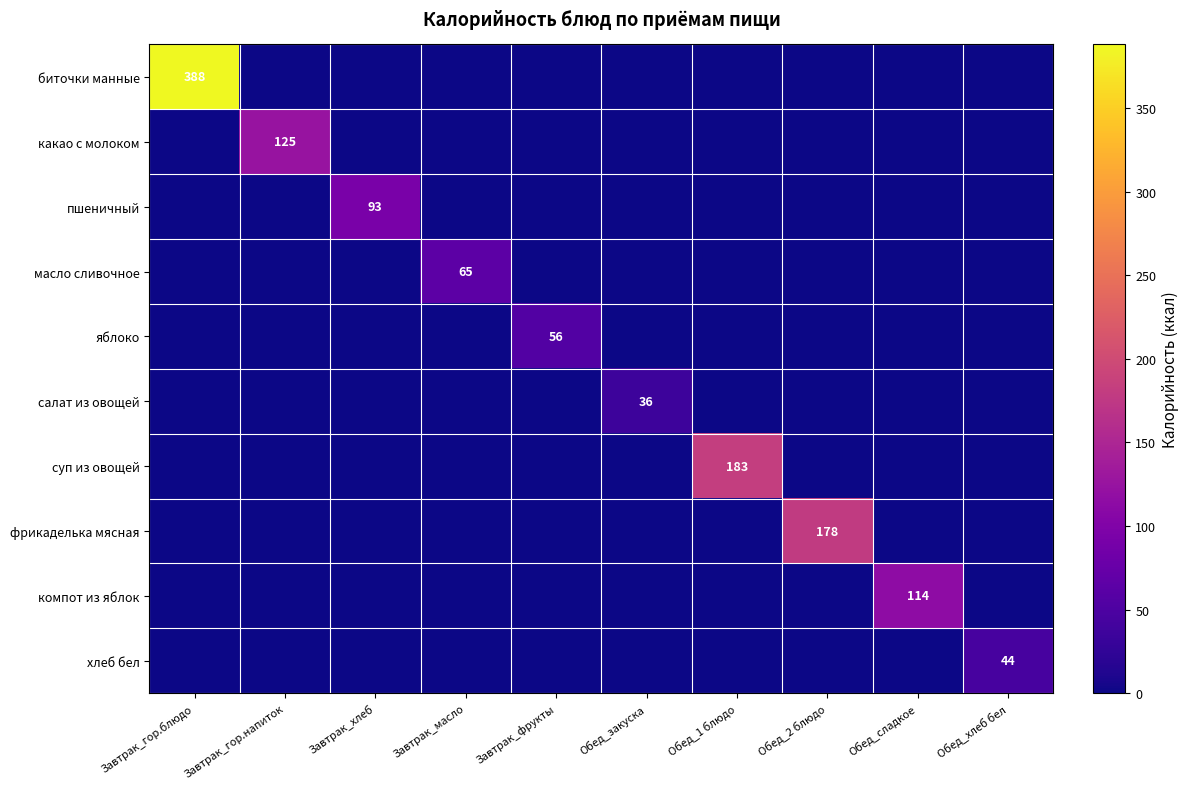

The value of фрикаделька мясная at Обед_2 блюдо is 178. True or false?

True